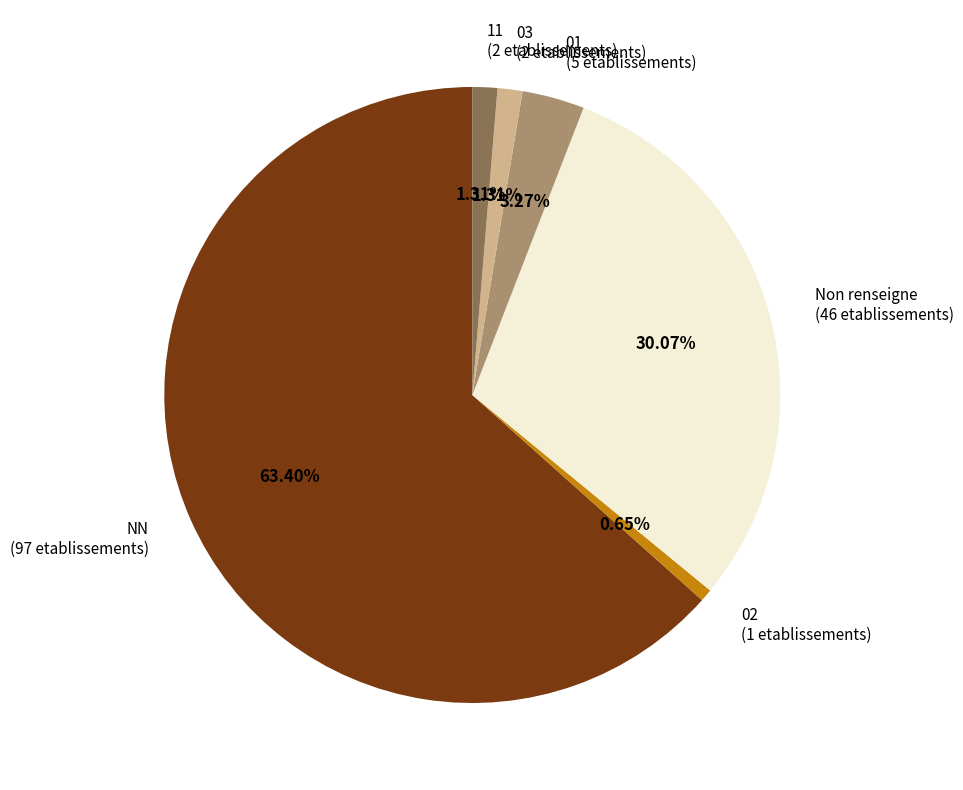

Do Non renseigne (46 etablissements) and 11 (2 etablissements) together represent more than half of the pie?

No